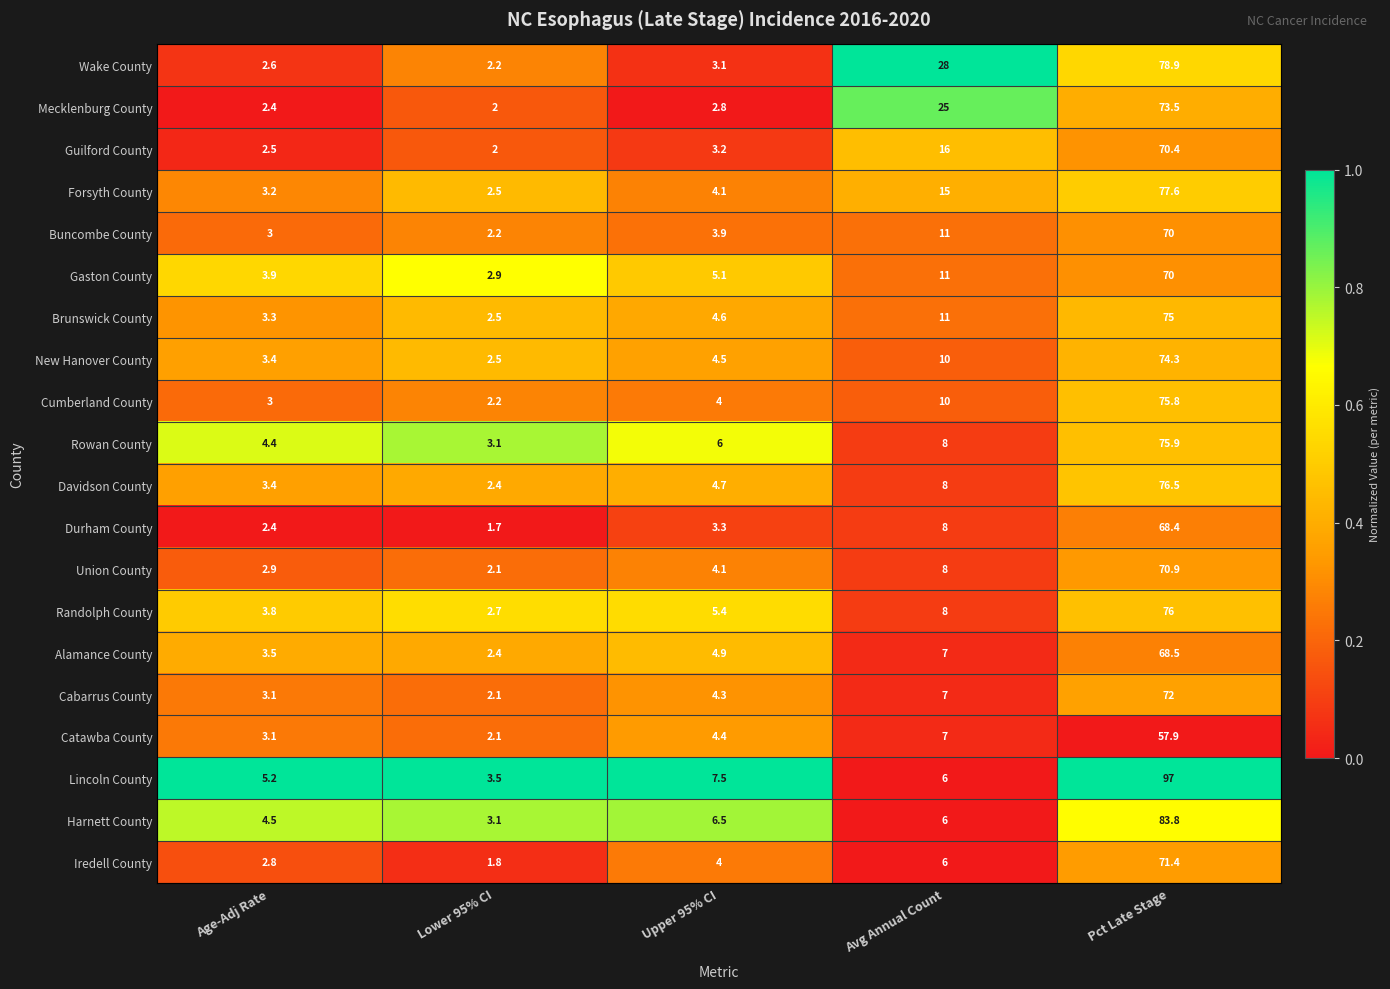

Which series has the largest total across all categories?

Lincoln County